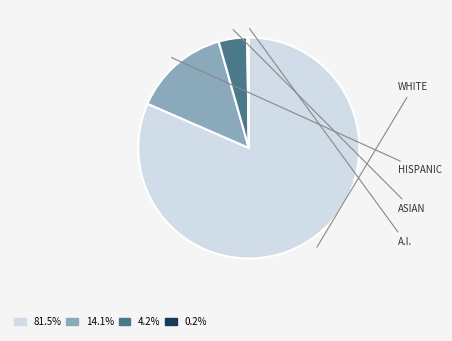

Is there any slice that represents more than half of the pie?

Yes